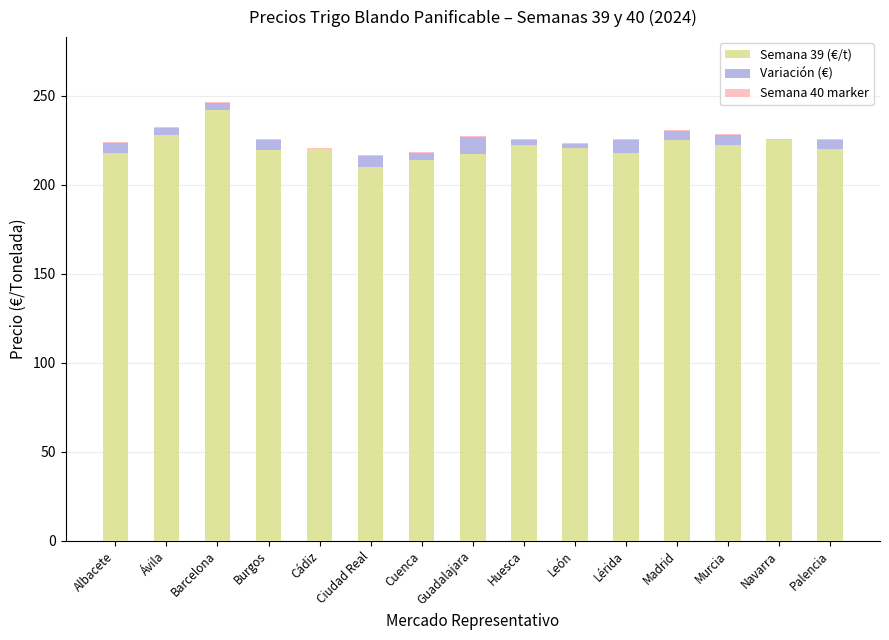

The value of Semana 39 (€/t) at Albacete is 64.6. True or false?

False